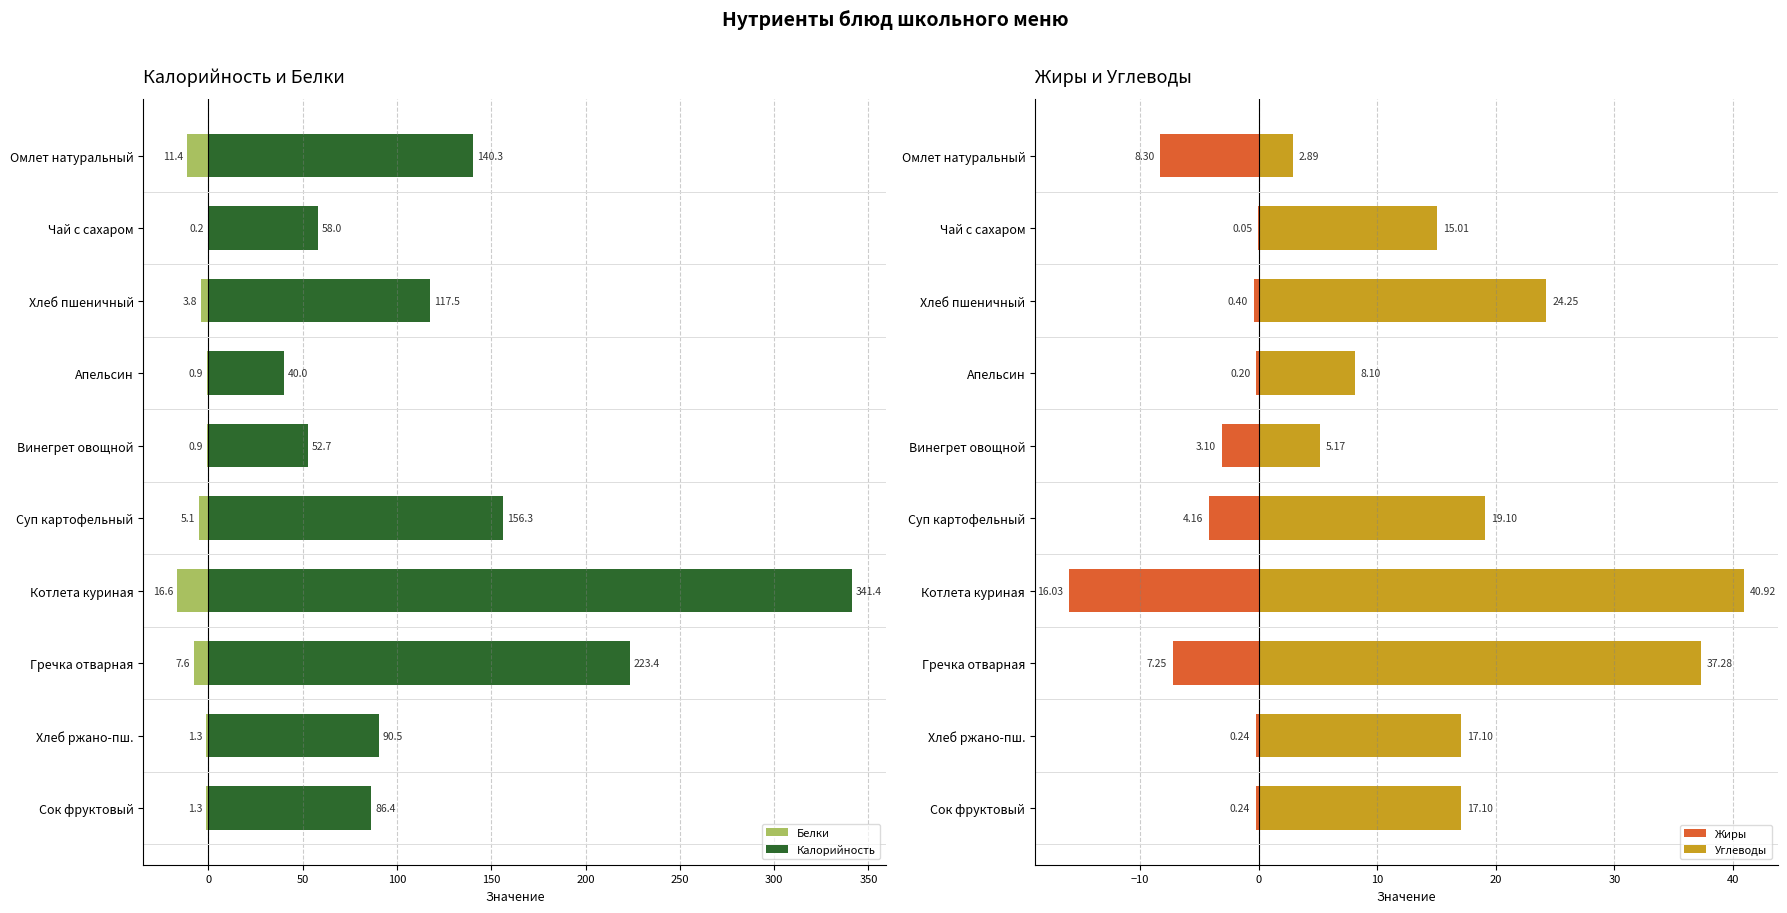

What is the difference between the second highest and second lowest values in the Белки series?

10.5